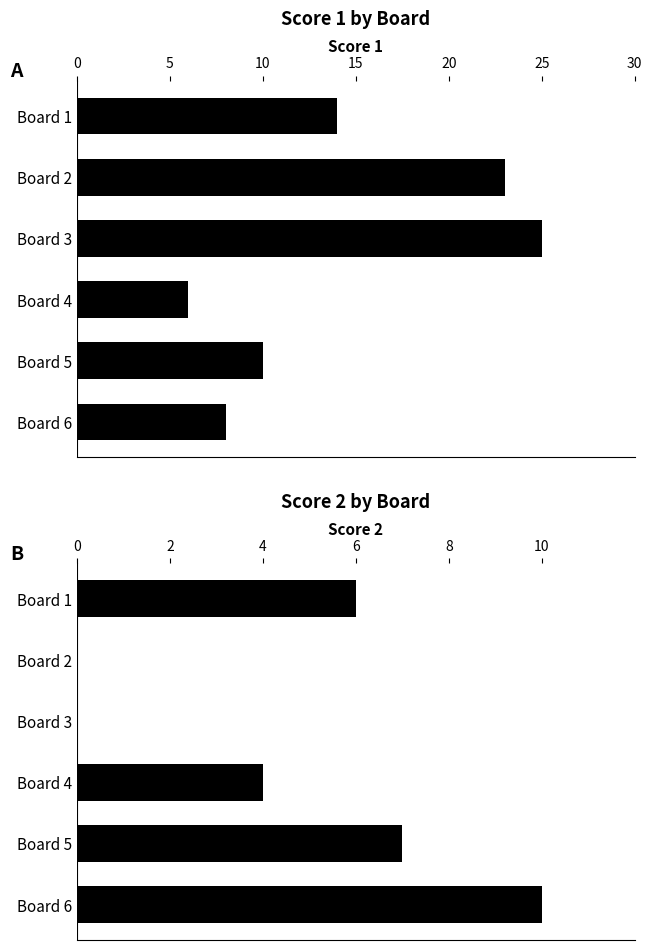

What is the value of the Score 1 bar at the 5th from the left?

10